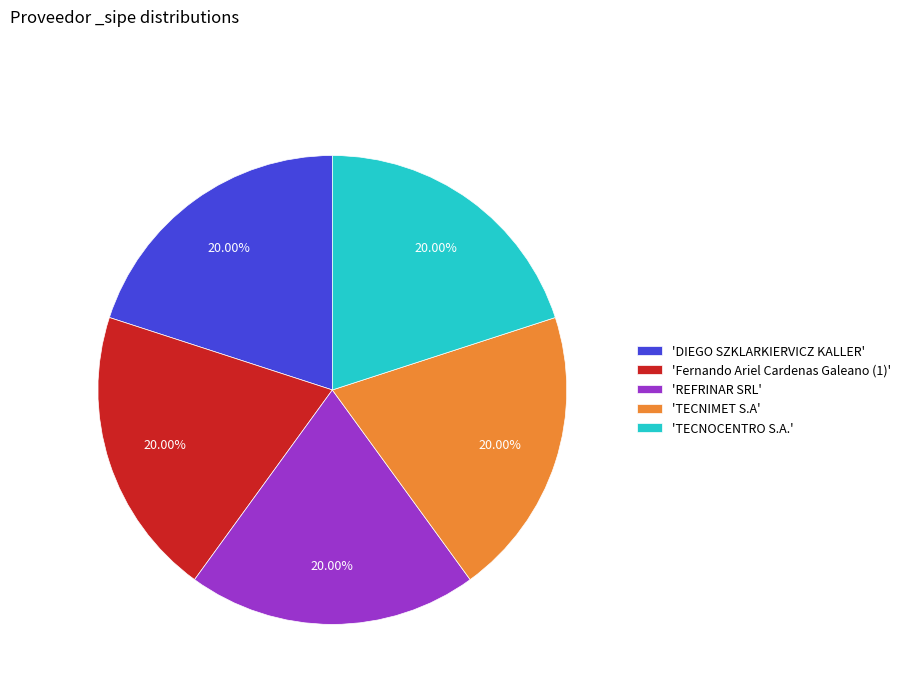

Do 'TECNOCENTRO S.A.' and 'DIEGO SZKLARKIERVICZ KALLER' together represent more than half of the pie?

No